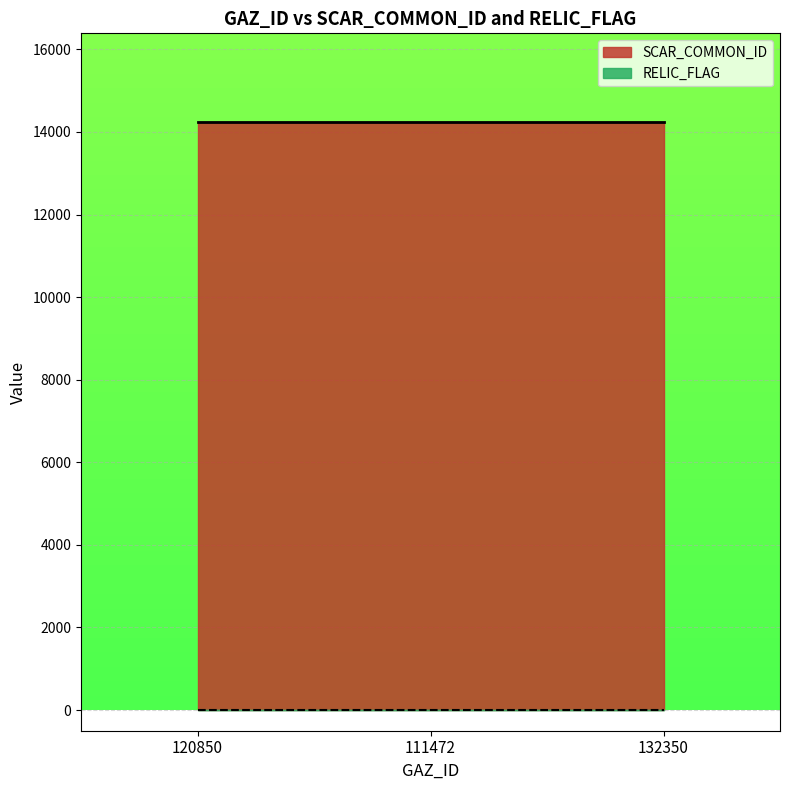

What is the total value across all series at 132350?

14251